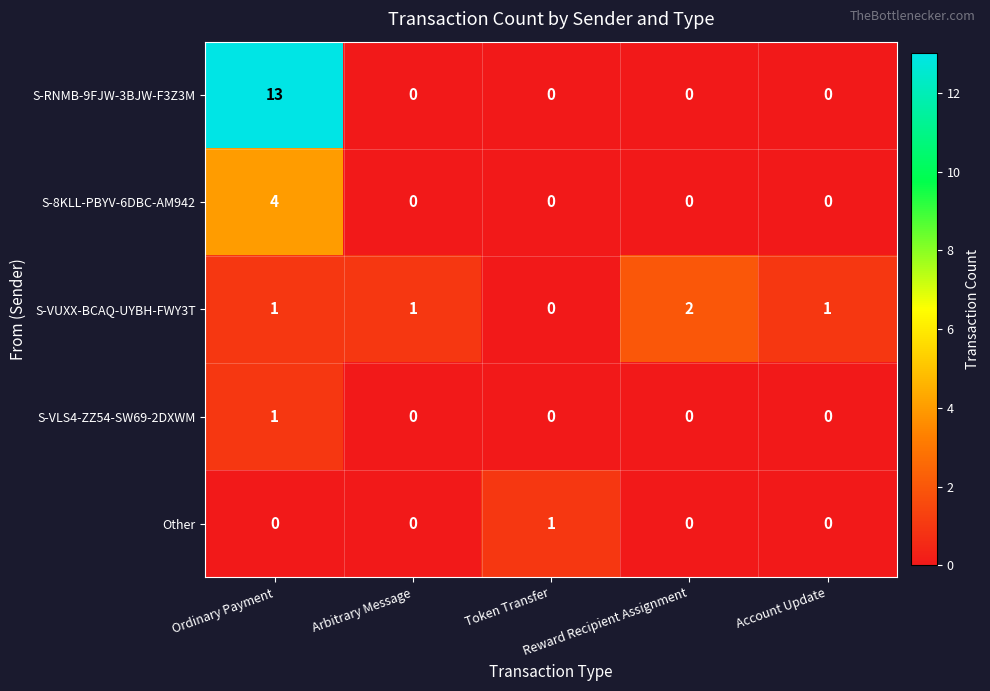

Which series has the largest total across all categories?

S-RNMB-9FJW-3BJW-F3Z3M